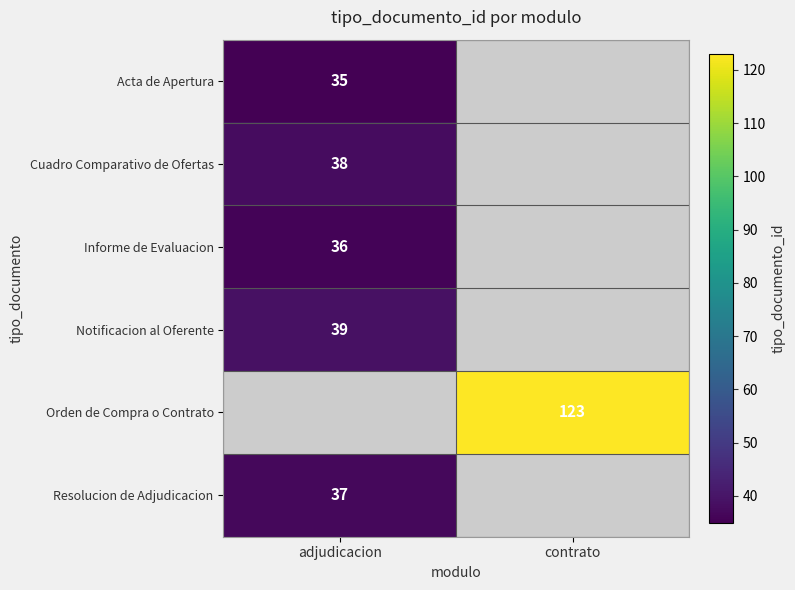

How many distinct data groups are displayed?

6